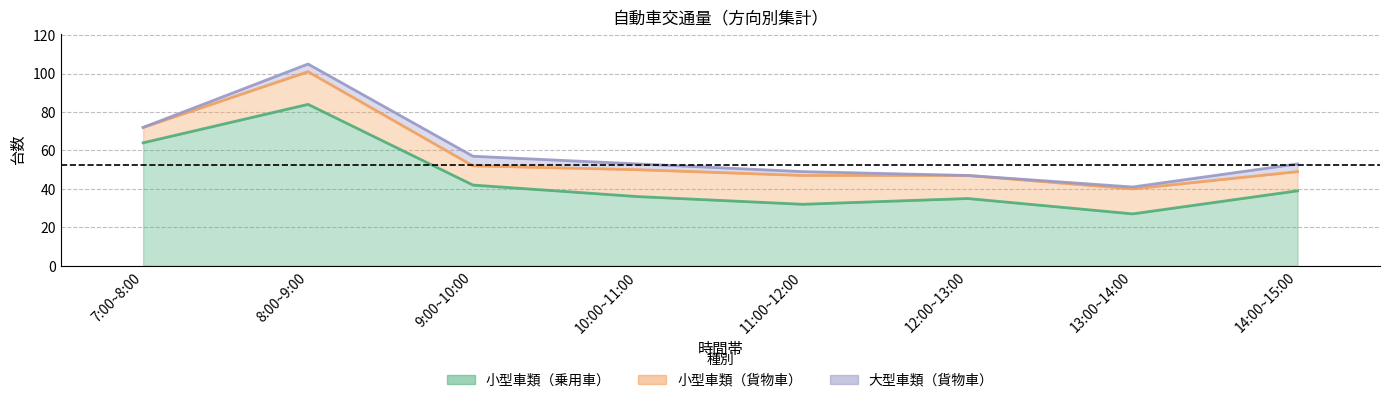

What is the average value of the 大型車類（貨物車） series?

2